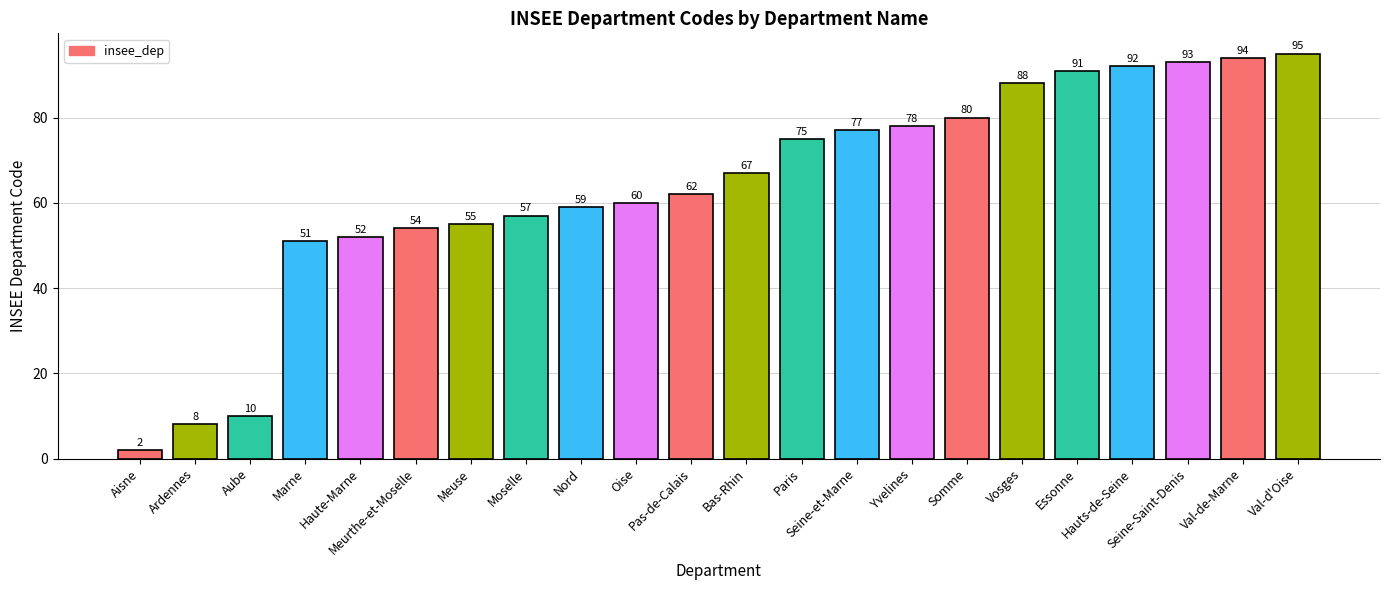

What is the value of the 13th bar from the left?

75